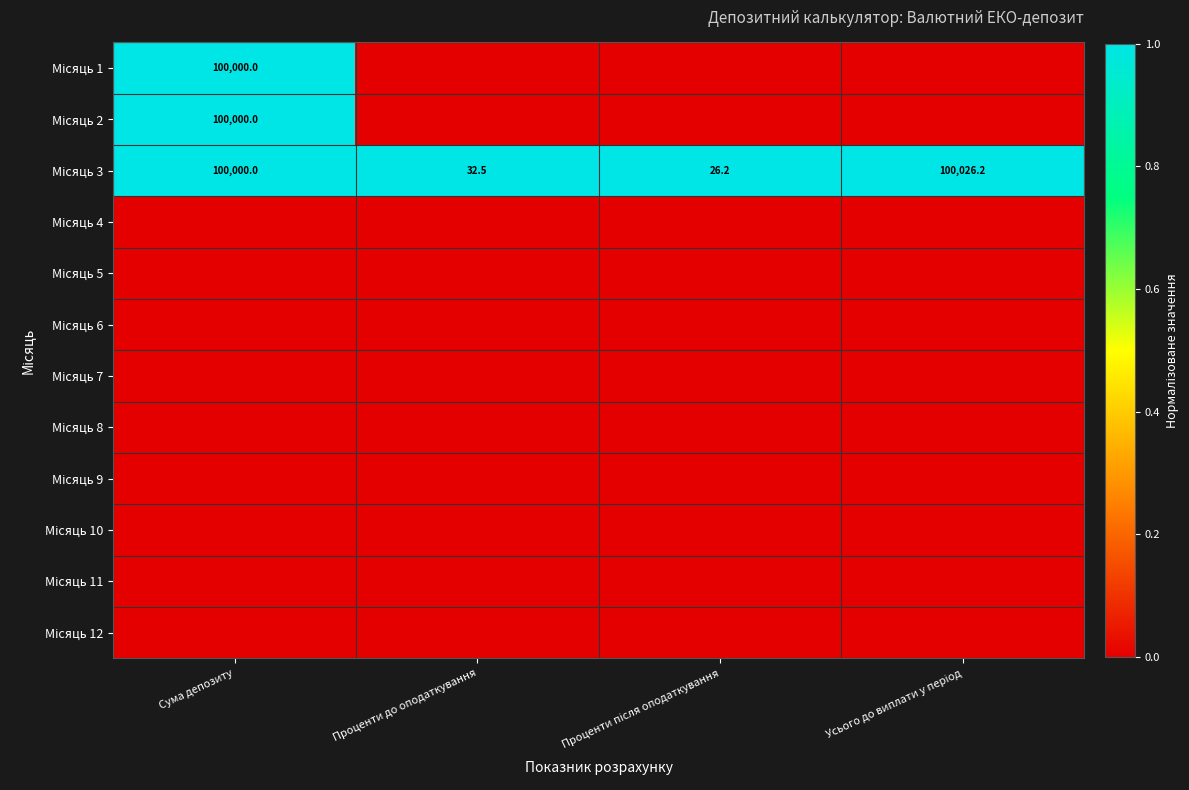

Where is Місяць 2 nearest to the value 0?

Проценти до оподаткування